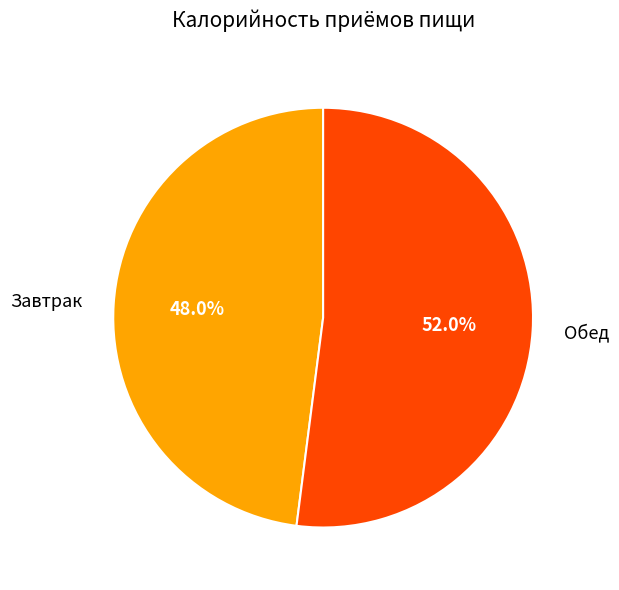

To the nearest percent, what percentage of the pie is Обед?

52%